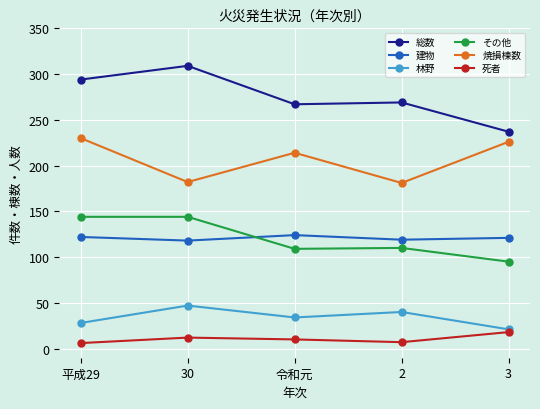

True or false: 総数 and 焼損棟数 intersect in this chart.

False